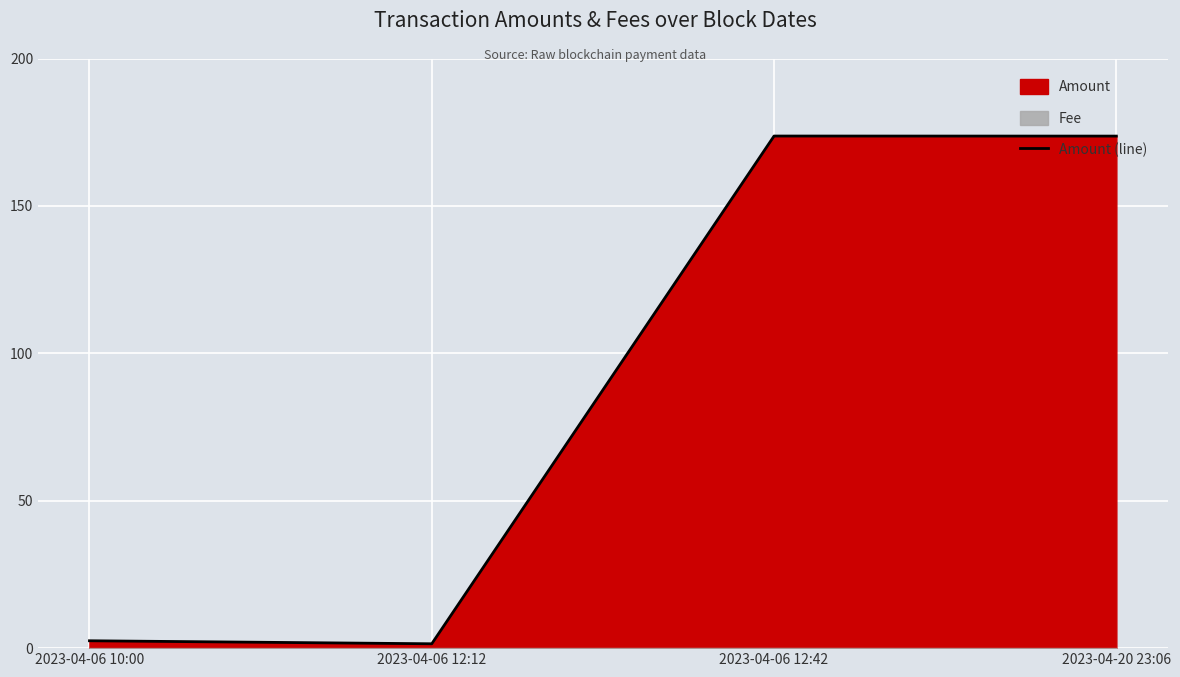

What is the difference between the values at 2023-04-06 12:42 and 2023-04-06 10:00?

171.2